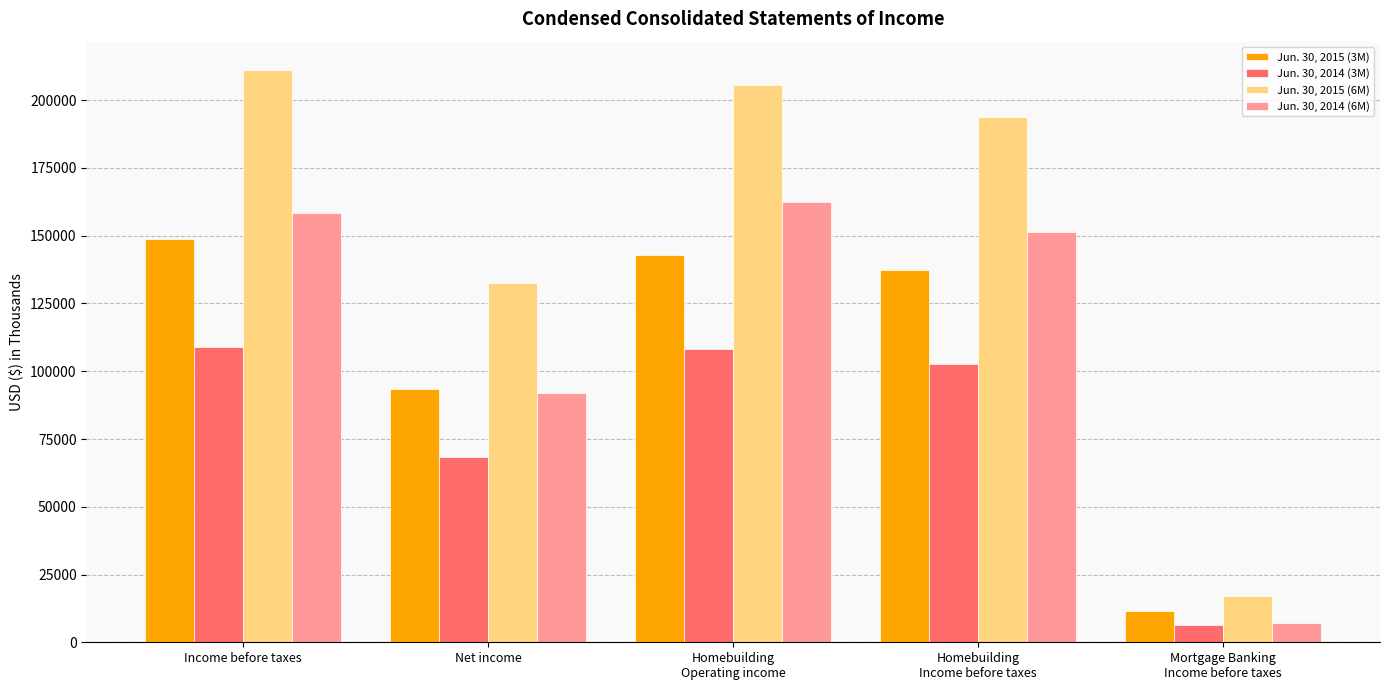

What is the difference between the second highest and minimum values in the Jun. 30, 2015 (6M) series?

188216